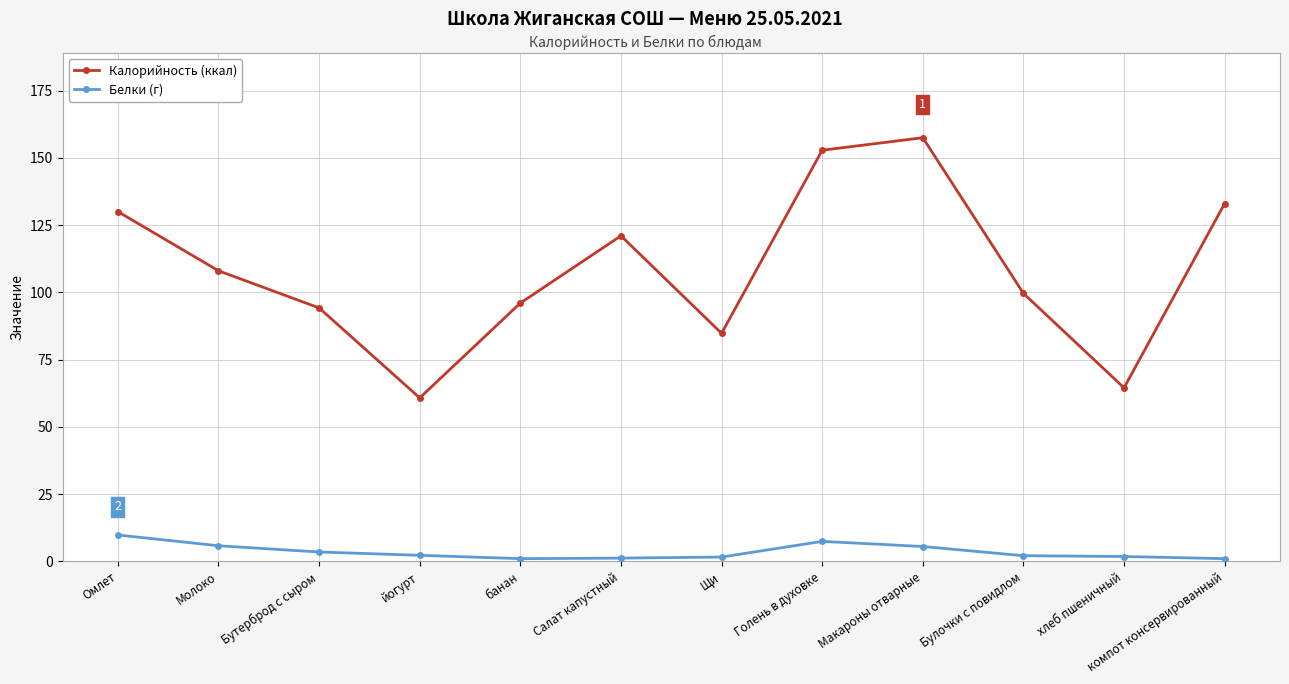

True or false: Белки (г) and Калорийность (ккал) cross at least once.

False